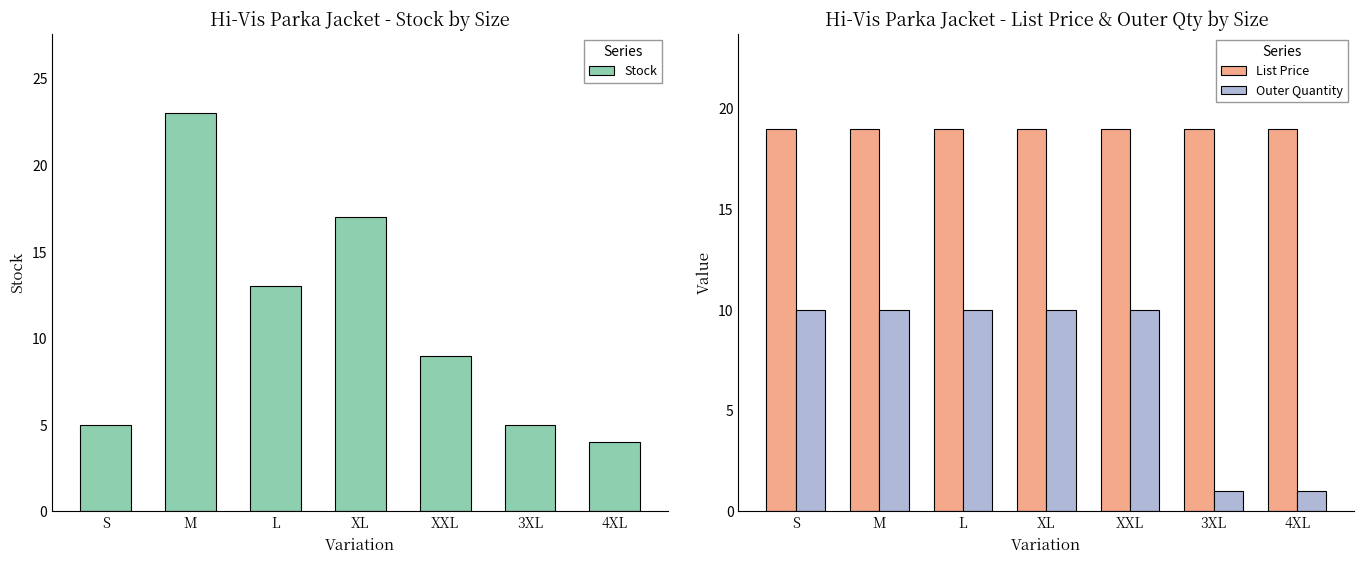

At which label does Stock reach its minimum?

4XL